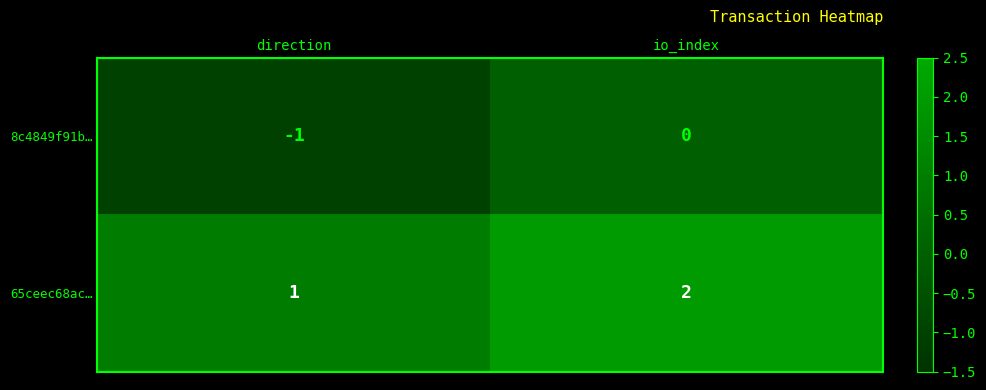

What is the difference between the highest and lowest values at io_index?

2